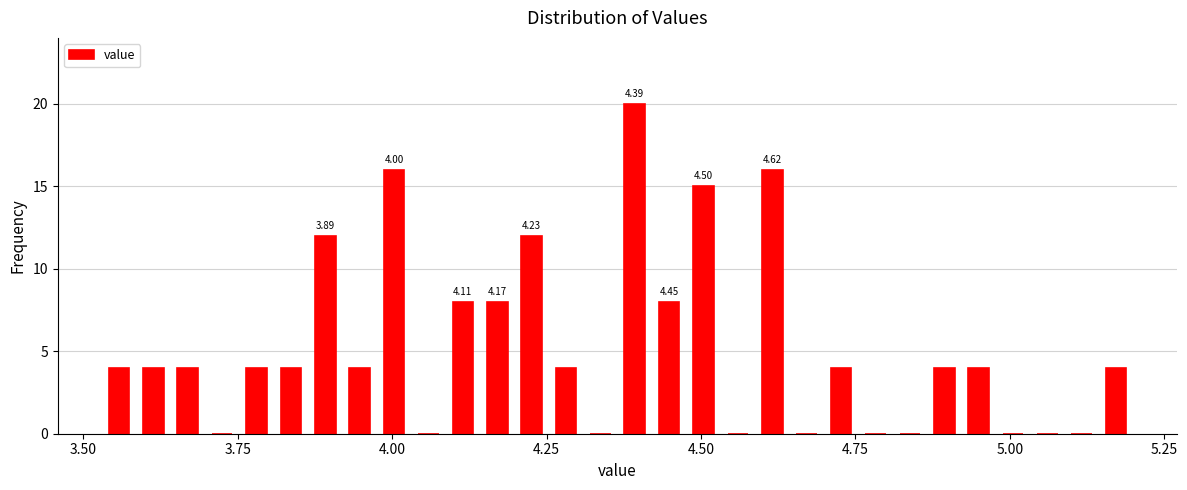

Around what value on the x-axis is the tallest bar? Give the approximate position of its centre, as read against the axis.

4.40